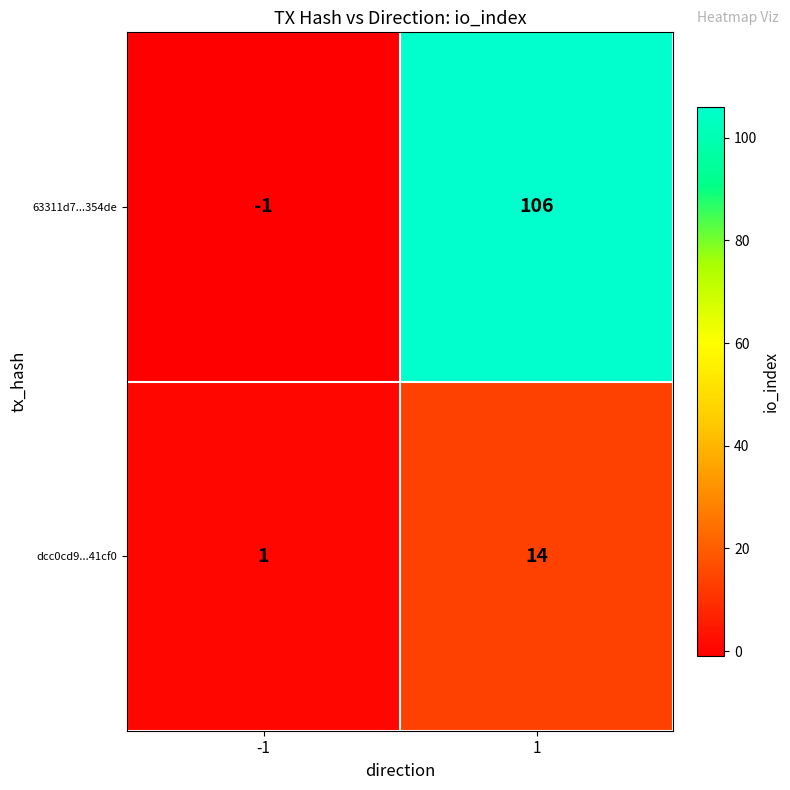

What is the difference between the maximum and minimum values in the dcc0cd9...41cf0 series?

13